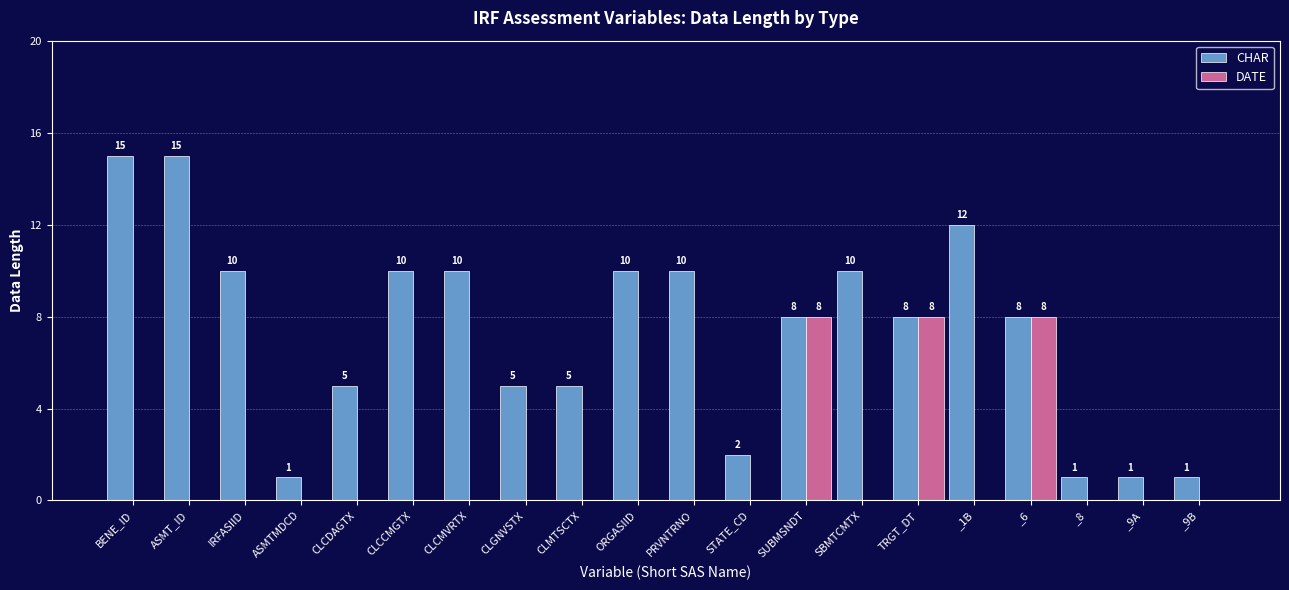

Count the DATE values in the range 0 to 1.

17